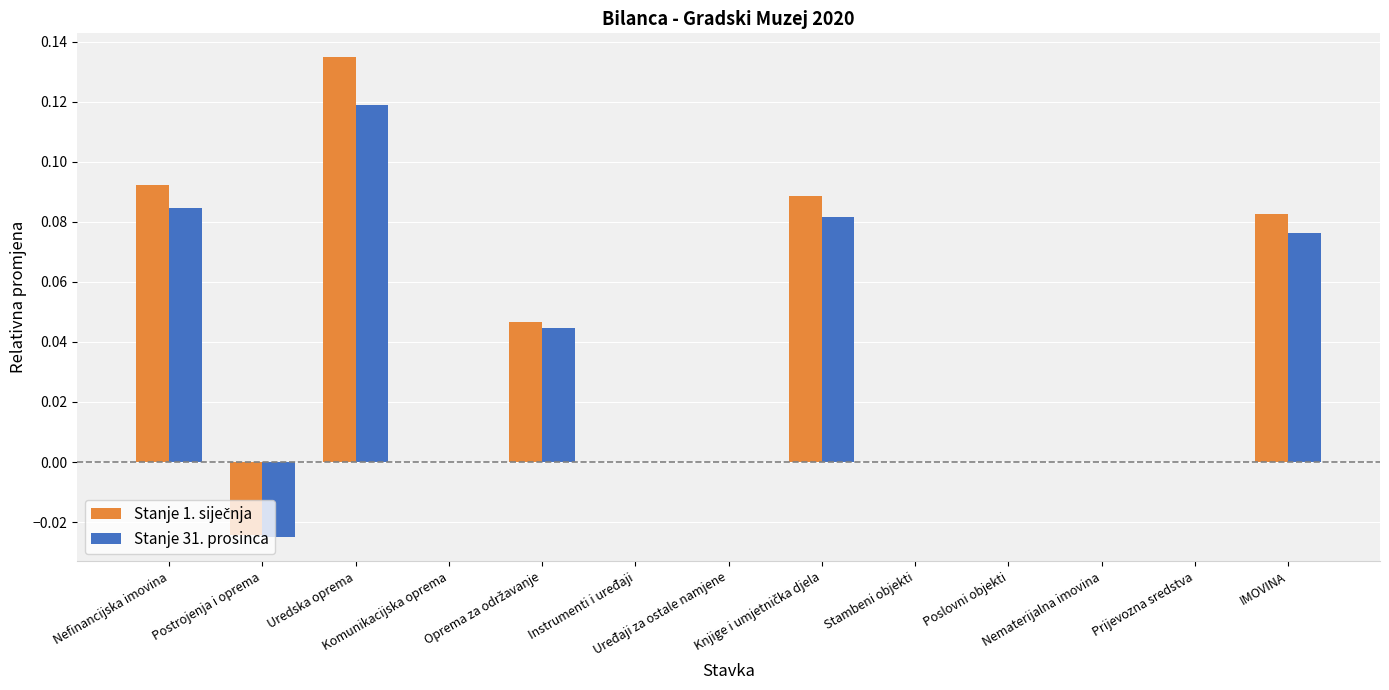

What is the sum of all Stanje 31. prosinca values?

0.4